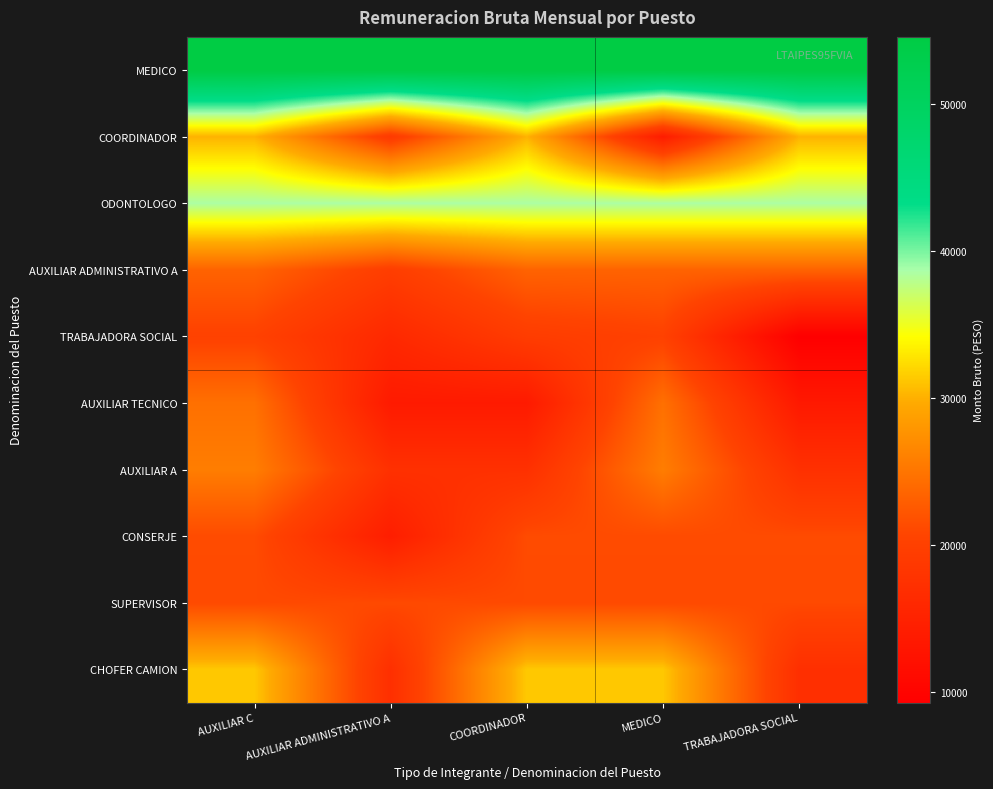

Between COORDINADOR and MEDICO, which is larger?

COORDINADOR